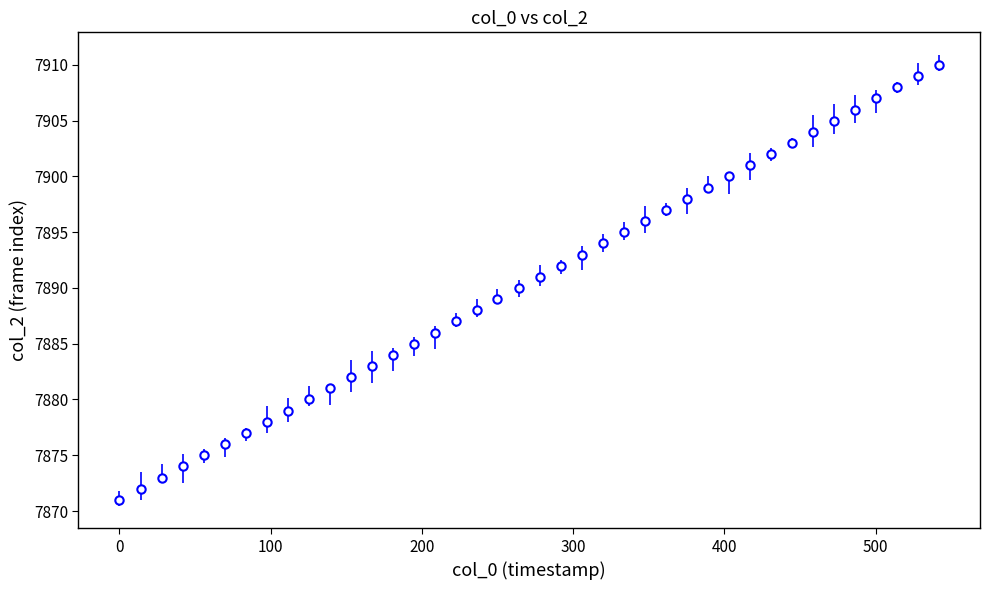

What is the smallest value displayed?

7871